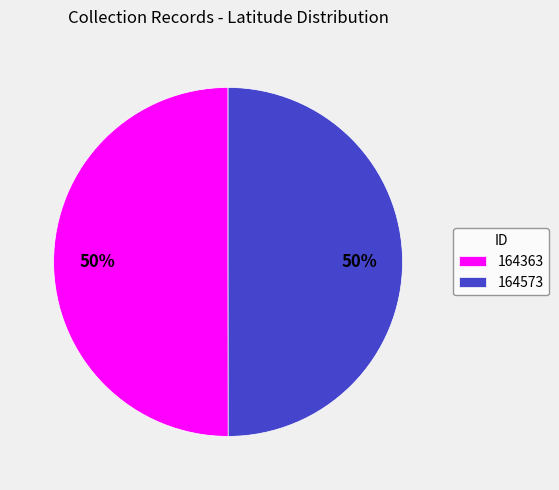

Is it true that 164573 is 64% of the pie?

False